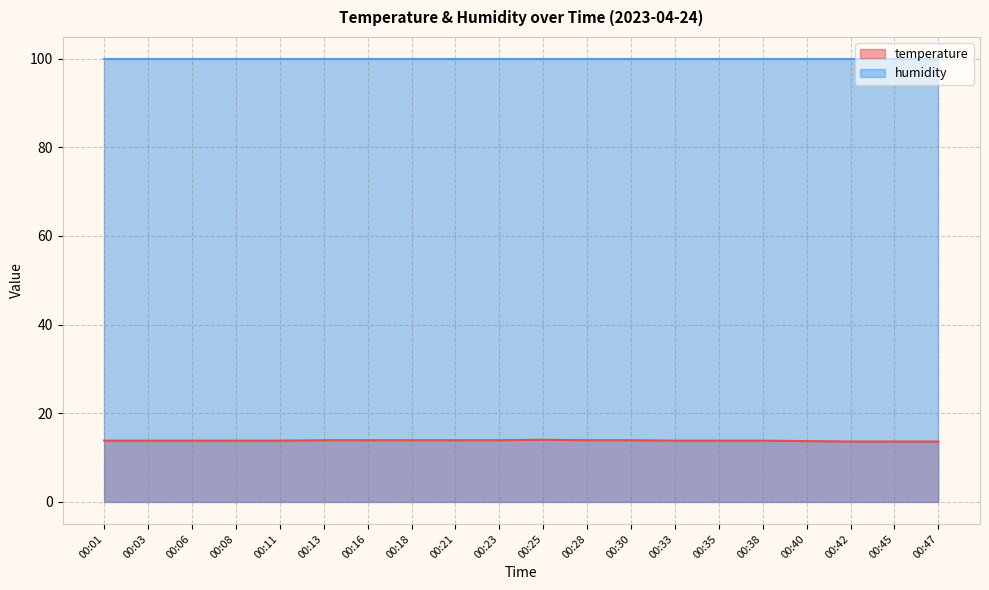

What is the average value?

13.8